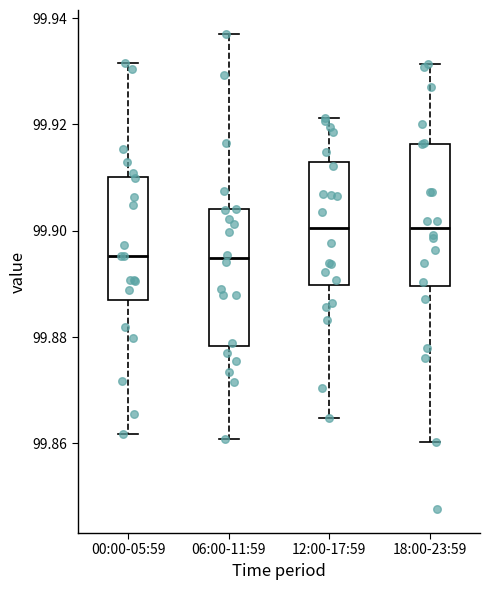

Reading left to right, read every box against the y-axis: the position of its median line, the range the box covers, and the ends of its whiskers. The values are not printed on the chart, so give them approximately, as read against the axis.

00:00-05:59: median 99.896, box 99.888 to 99.910, whiskers 99.862 to 99.932
06:00-11:59: median 99.894, box 99.878 to 99.904, whiskers 99.860 to 99.938
12:00-17:59: median 99.900, box 99.890 to 99.912, whiskers 99.864 to 99.922
18:00-23:59: median 99.900, box 99.890 to 99.916, whiskers 99.860 to 99.932